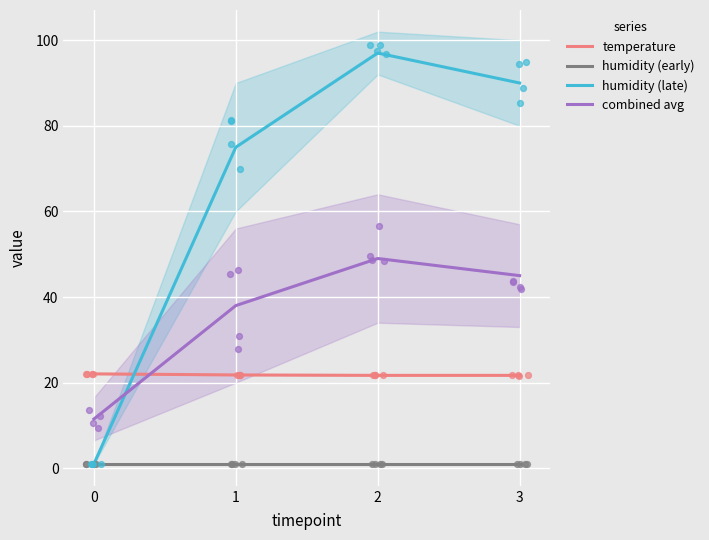

Is the value of combined avg at 2 greater than the value of humidity (early) at 2?

Yes